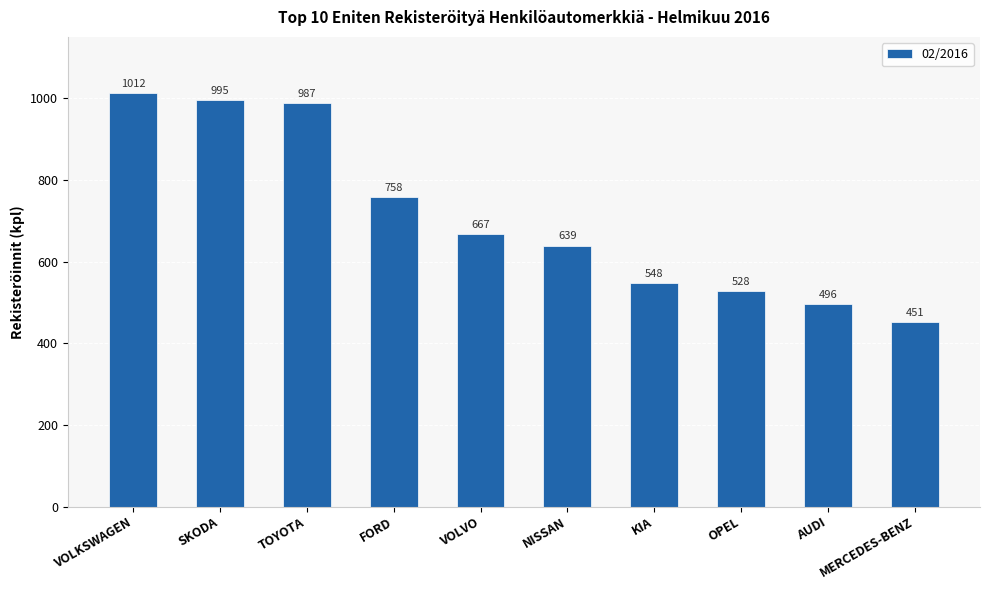

List the labels in order of value, largest first.

VOLKSWAGEN, SKODA, TOYOTA, FORD, VOLVO, NISSAN, KIA, OPEL, AUDI, MERCEDES-BENZ